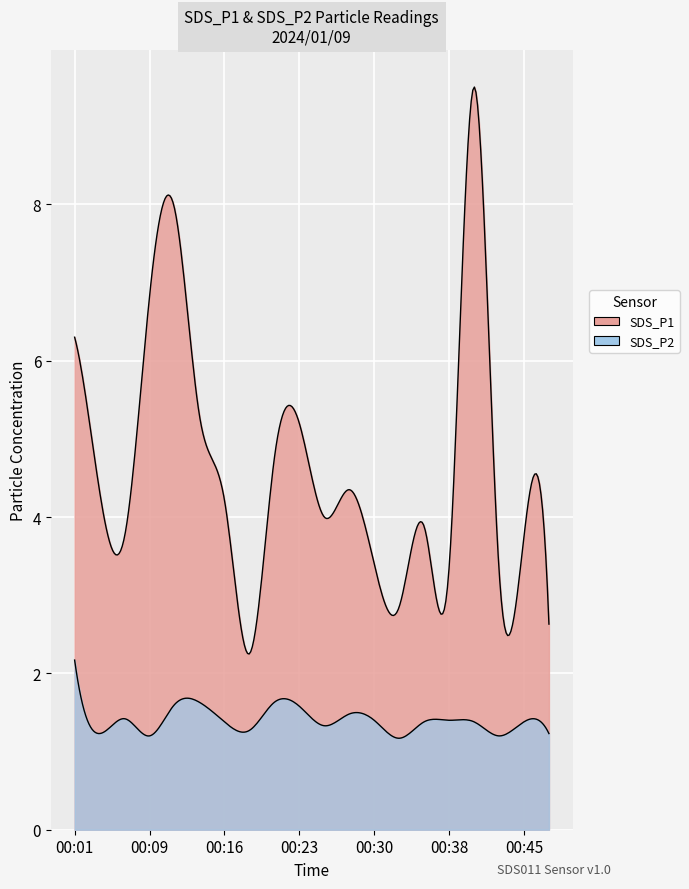

What is the value of the SDS_P1 point at the 15th from the left?

3.9